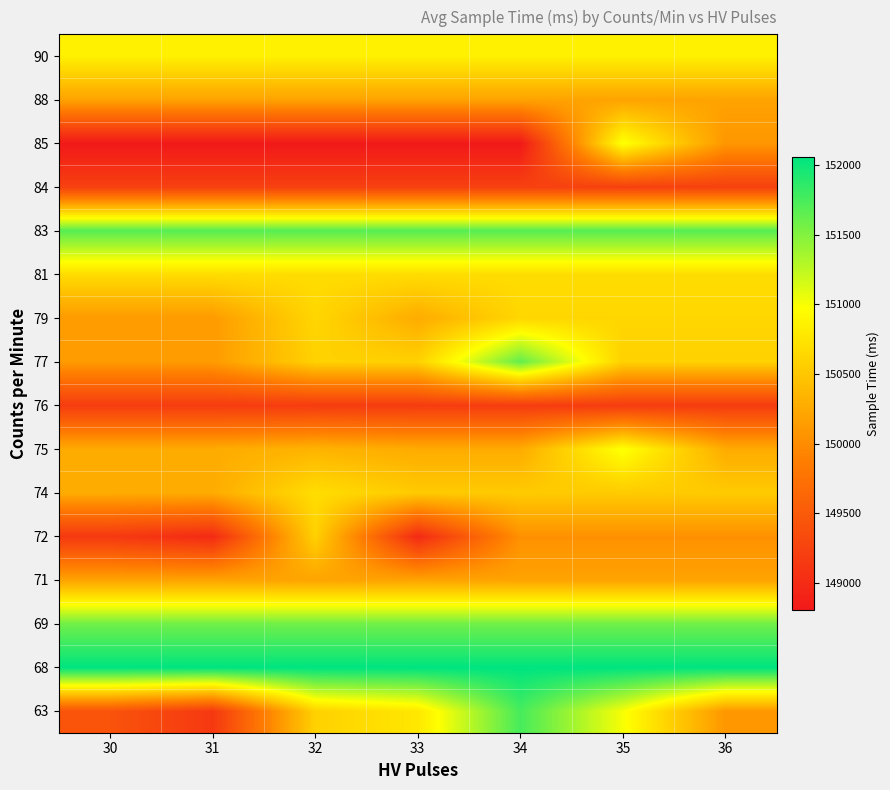

Reading left to right, transcribe all the data shown in this chart.

63: 30=149429	31=149145	32=150587	33=150776	34=151755	35=151007	36=150091
68: 30=152059	31=152059	32=152059	33=152059	34=152059	35=152059	36=152059
69: 30=151583	31=151583	32=151583	33=151583	34=151583	35=151583	36=151583
71: 30=150203	31=150203	32=150203	33=150203	34=150203	35=150203	36=150203
72: 30=149145	31=148995	32=150587	33=148995	34=150040	35=150040	36=150040
74: 30=150270	31=150270	32=150691	33=150531	34=150531	35=150531	36=150531
75: 30=150270	31=150270	32=150340	33=150270	34=150270	35=151007	36=150270
76: 30=149178	31=149178	32=149178	33=149178	34=149178	35=149178	36=149178
77: 30=150128	31=150128	32=150587	33=150587	34=151637	35=150587	36=150587
79: 30=150128	31=150128	32=150633	33=150270	34=150633	35=150633	36=150633
81: 30=150686	31=150686	32=150686	33=150686	34=150686	35=150686	36=150686
83: 30=151685	31=151685	32=151685	33=151685	34=151685	35=151685	36=151685
84: 30=149231	31=149231	32=149231	33=149231	34=149231	35=149231	36=149231
85: 30=148806	31=148806	32=148806	33=148806	34=148806	35=151007	36=150091
88: 30=150197	31=150197	32=150197	33=150197	34=150197	35=150197	36=150197
90: 30=150855	31=150855	32=150855	33=150855	34=150855	35=150855	36=150855